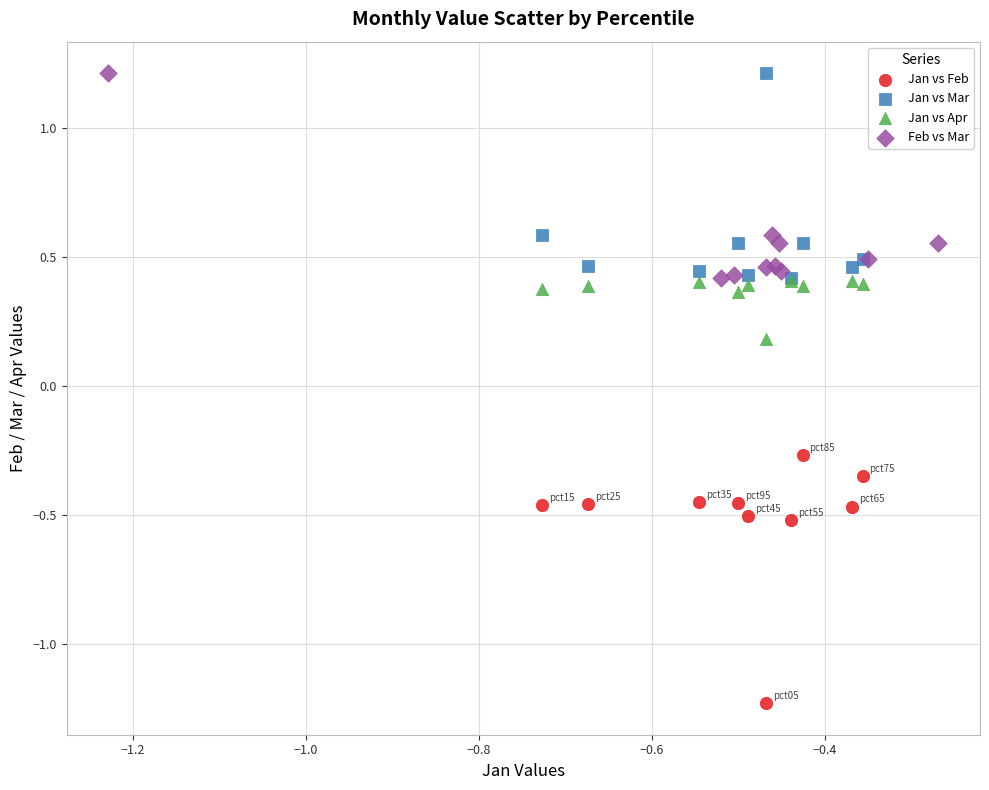

Which series contains the lowest Y value?

Jan vs Feb